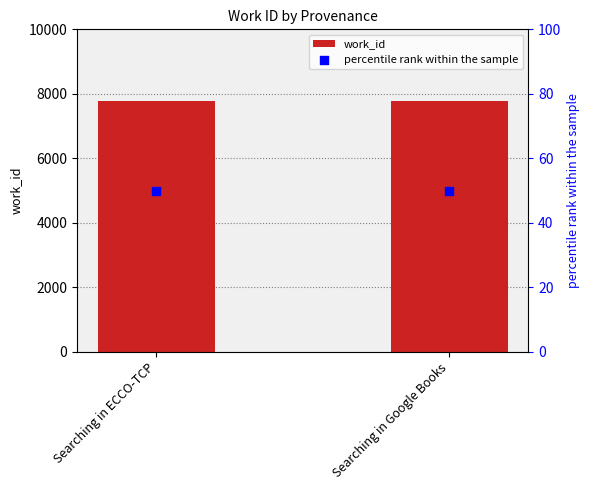

What are all the series names shown in the legend?

work_id, percentile rank within the sample